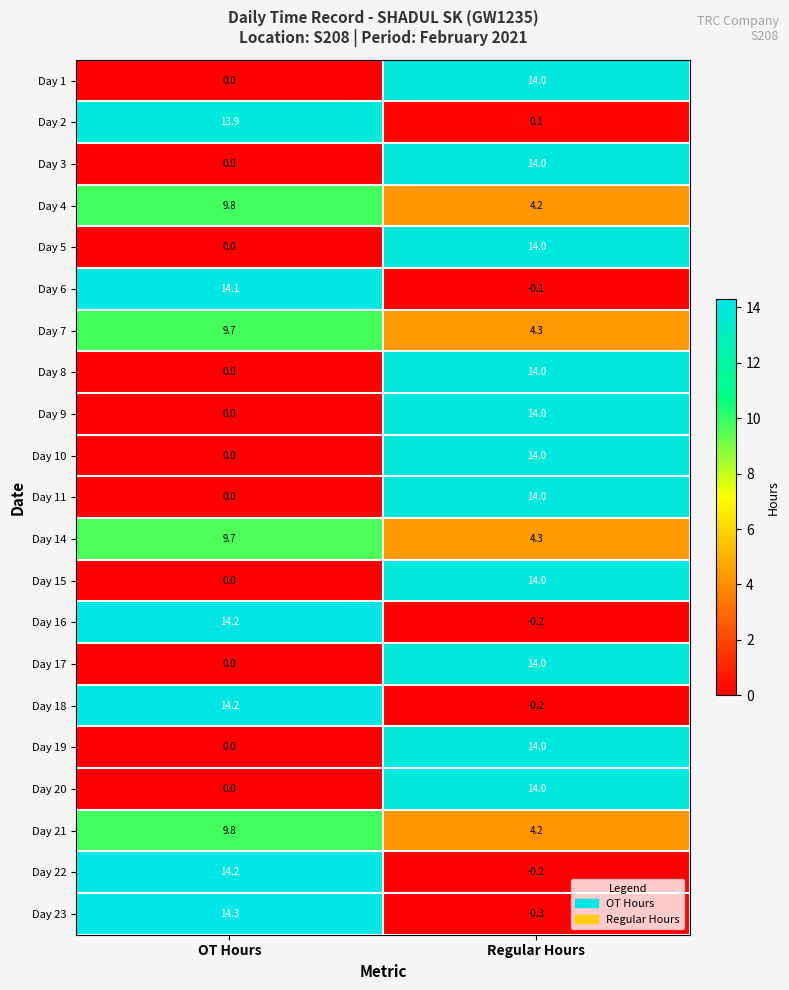

What is the greatest value displayed?

14.3